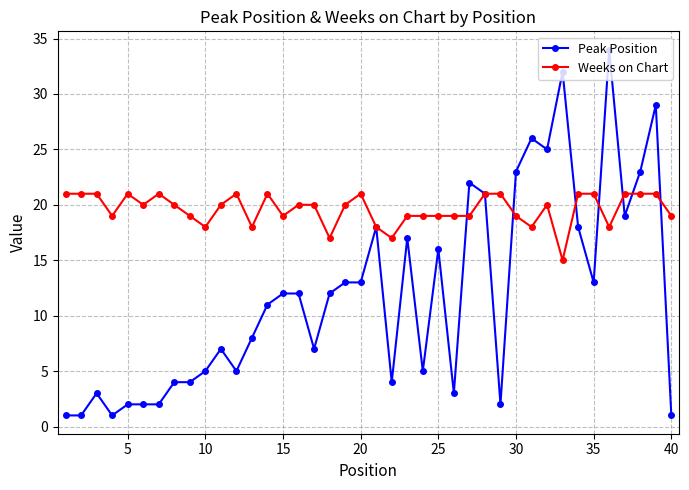

True or false: Weeks on Chart and Peak Position intersect in this chart.

True